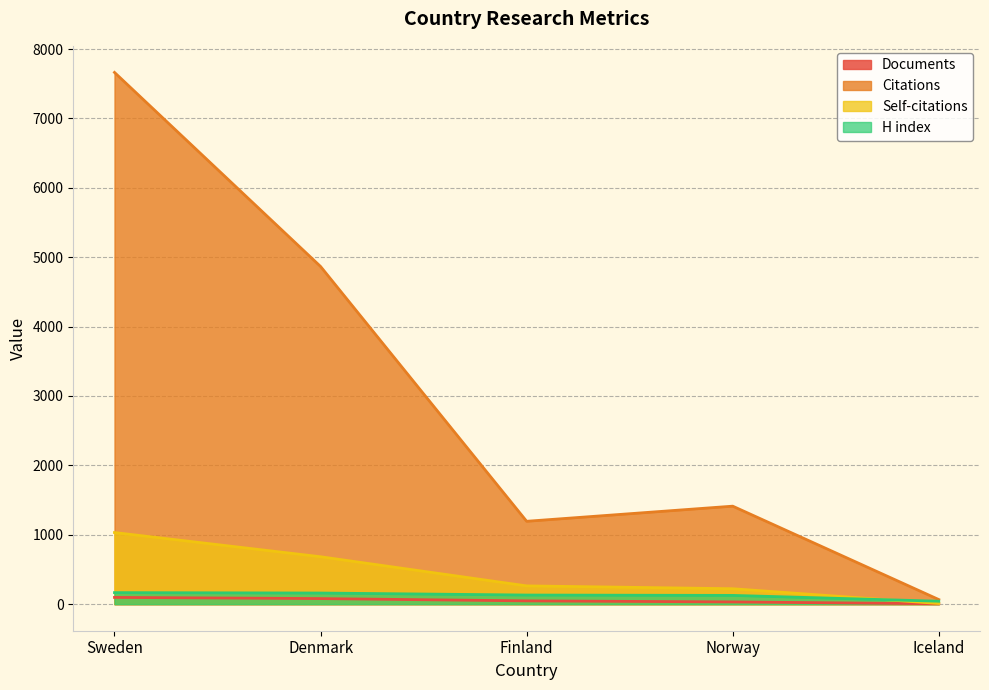

Rank the series at Finland from lowest to highest value.

Documents, H index, Self-citations, Citations